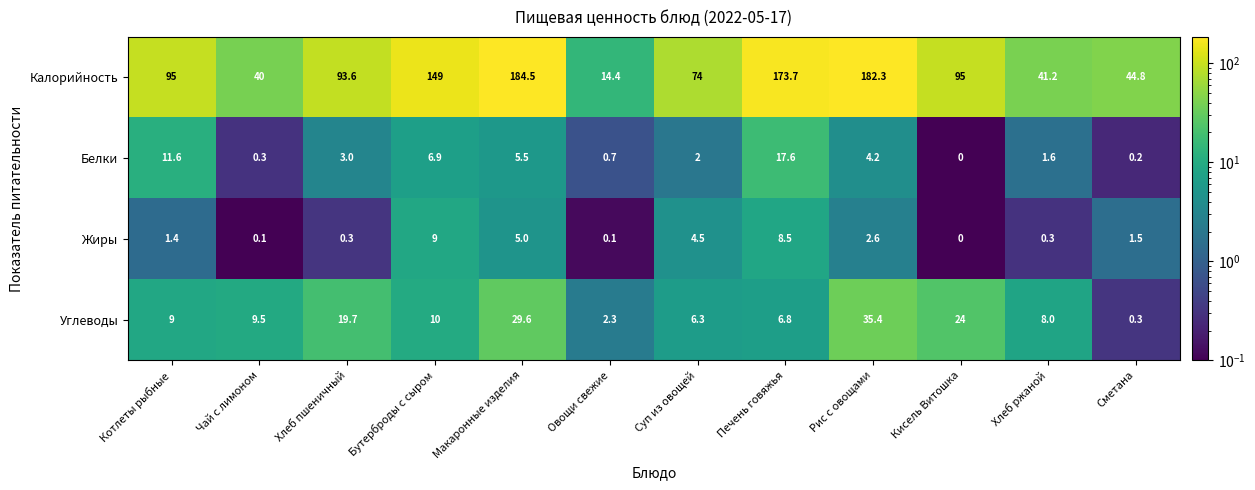

Rank the series by their maximum value, from highest to lowest.

Калорийность, Углеводы, Белки, Жиры